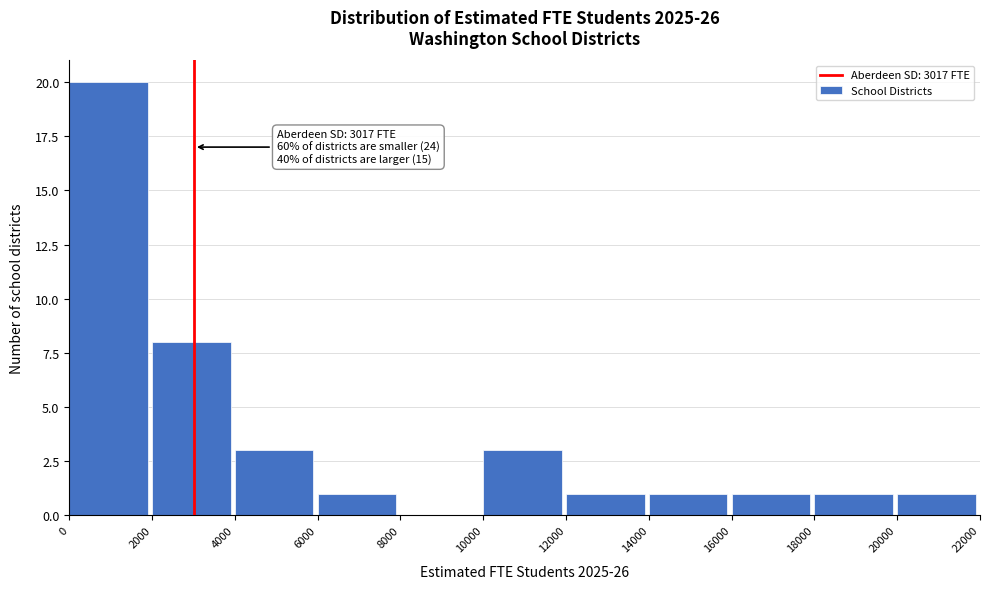

Which range on the x-axis has the tallest bar?

0 to 2000